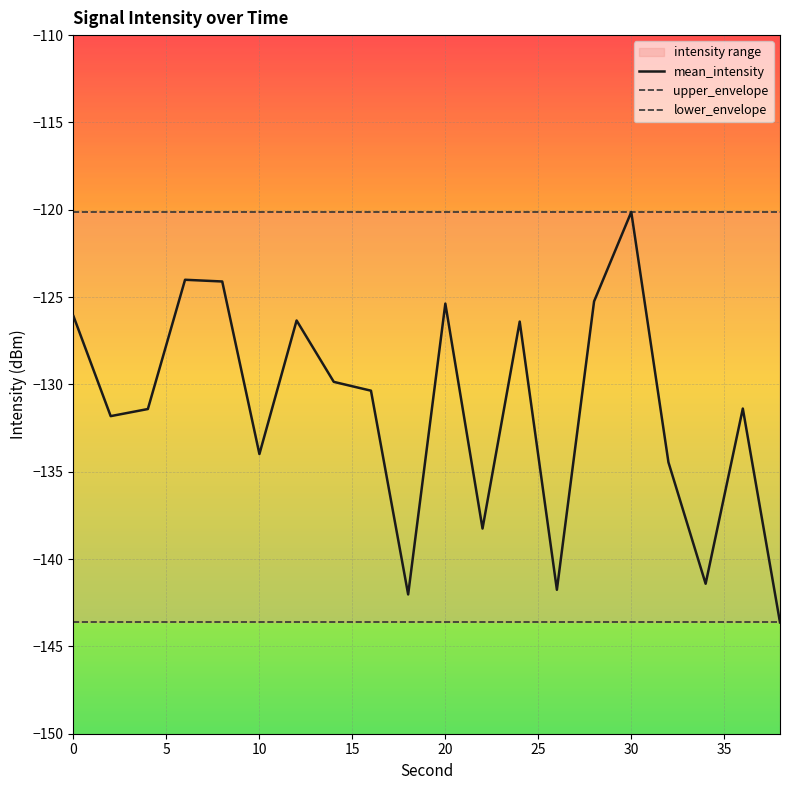

The mean_intensity series shows -88.2 at 0. True or false?

False